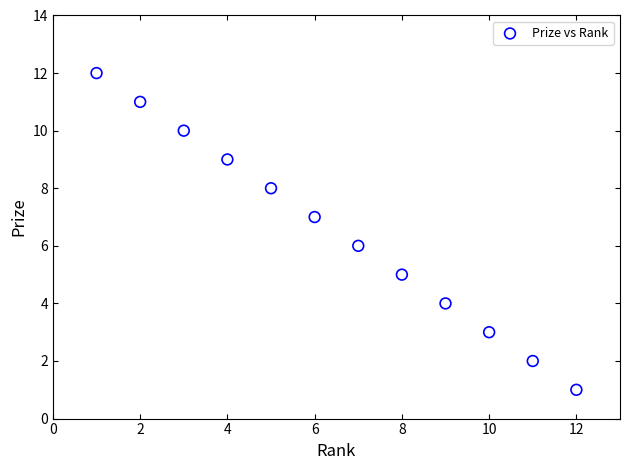

What is the average X value?

6